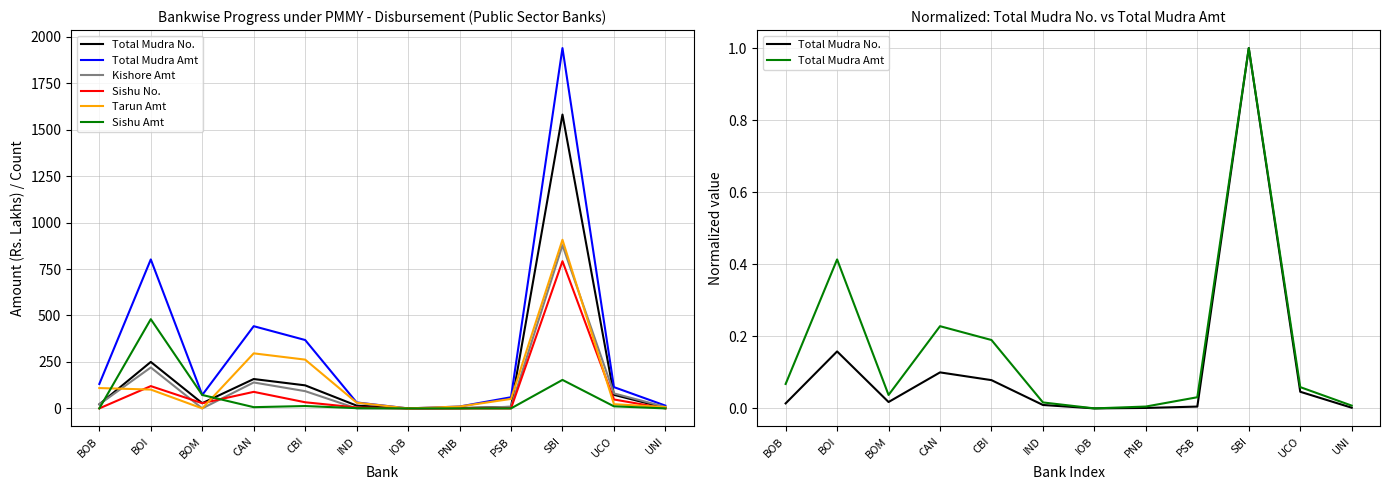

Does the chart display data point markers on the line(s)?

No